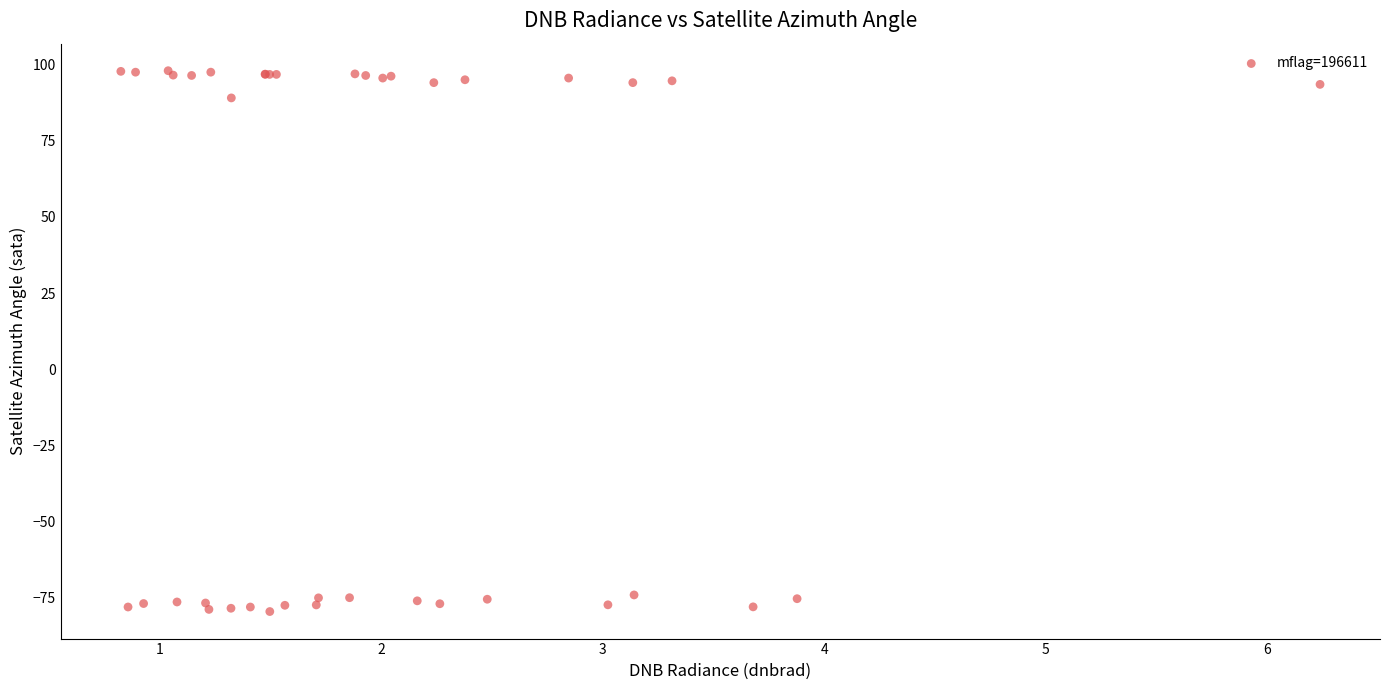

What Y value in the scatter plot is closest to 9?

89.0